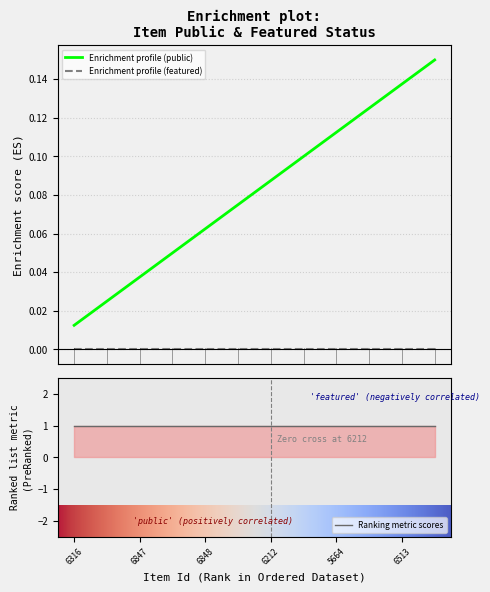

Is the value of featured at 5664 greater than the value of public at 6516?

No